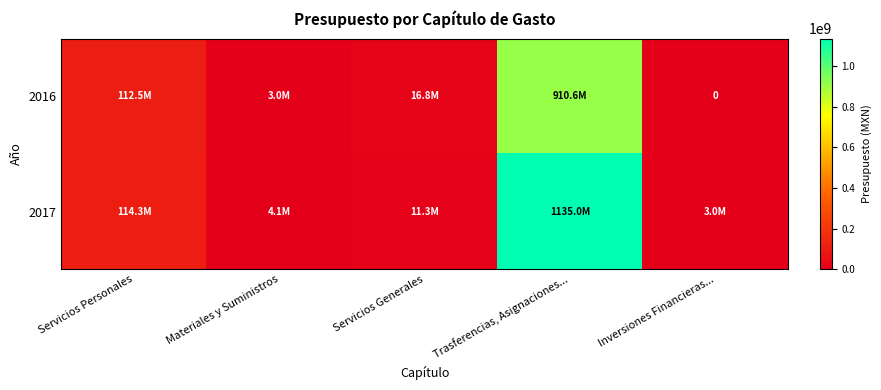

At which label does 2017 reach its peak?

Trasferencias, Asignaciones...